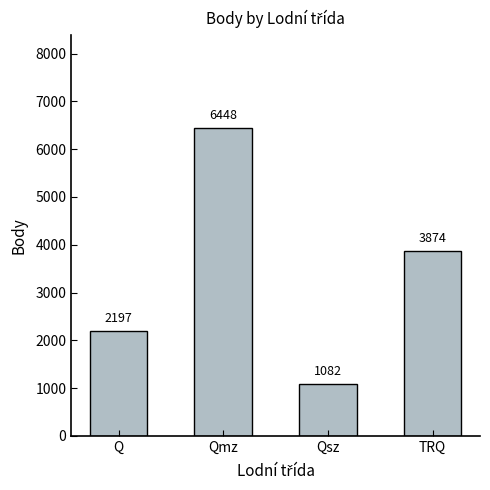

Rank the categories by value from highest to lowest.

Qmz, TRQ, Q, Qsz